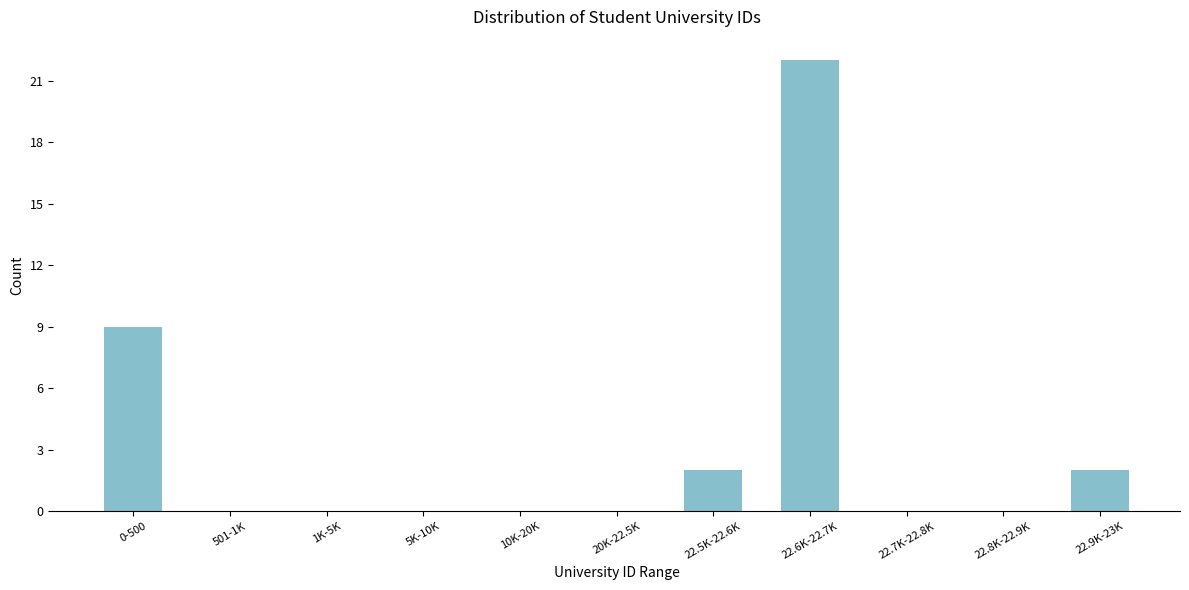

Reading left to right, transcribe all the data shown in this chart.

0-500=9	501-1K=0	1K-5K=0	5K-10K=0	10K-20K=0	20K-22.5K=0	22.5K-22.6K=2	22.6K-22.7K=22	22.7K-22.8K=0	22.8K-22.9K=0	22.9K-23K=2